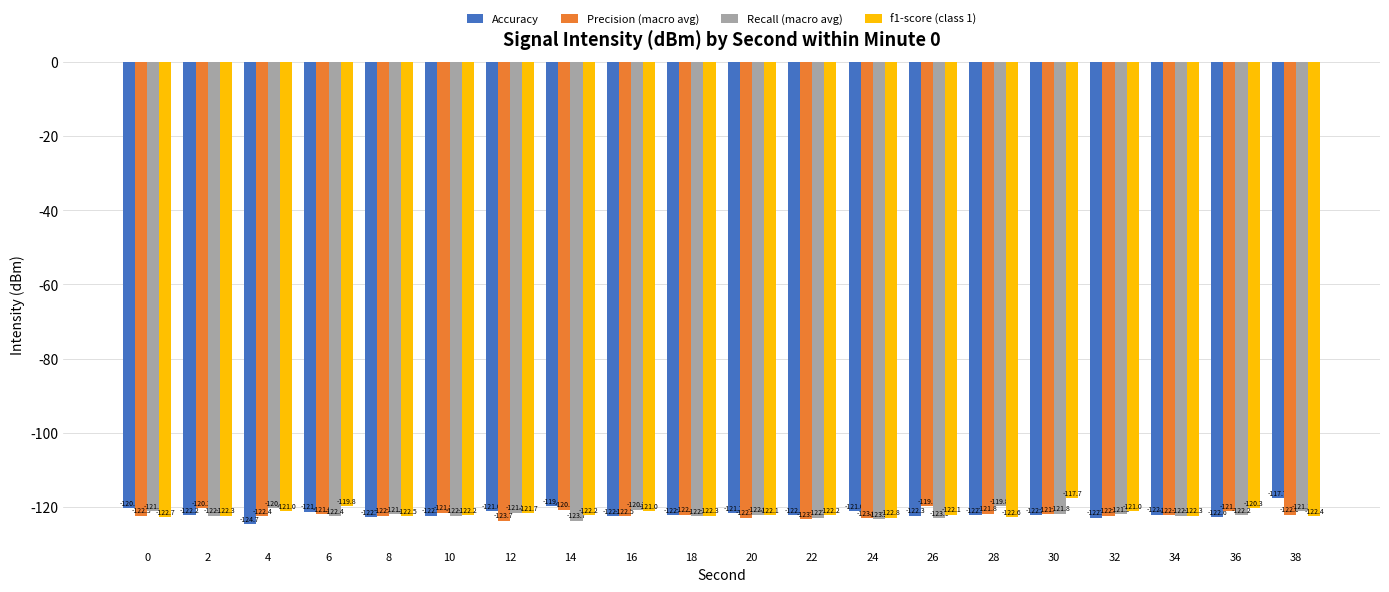

Rank the series at 6 from lowest to highest value.

Recall (macro avg), Precision (macro avg), Accuracy, f1-score (class 1)